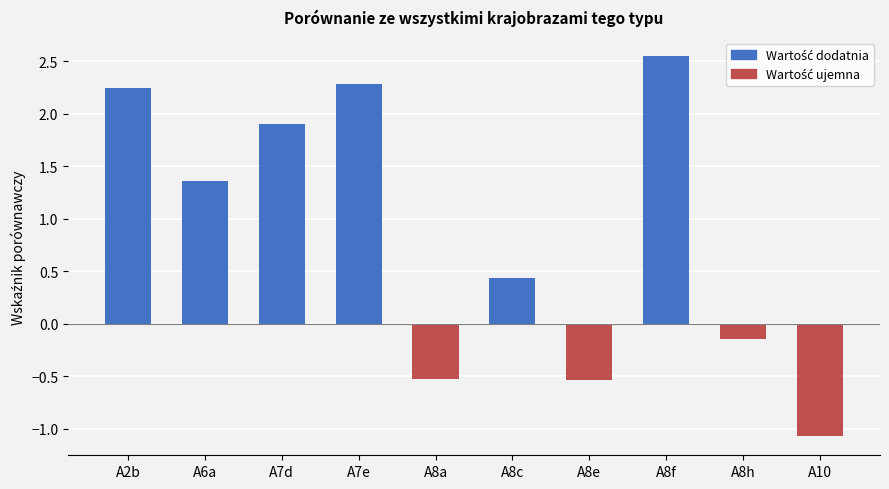

How many bars are there in total?

10